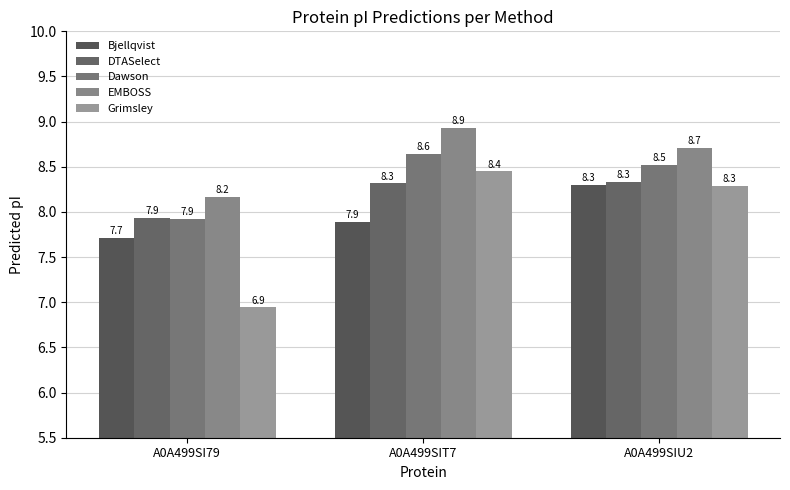

Which category has the lowest value in the Bjellqvist series?

A0A499SI79